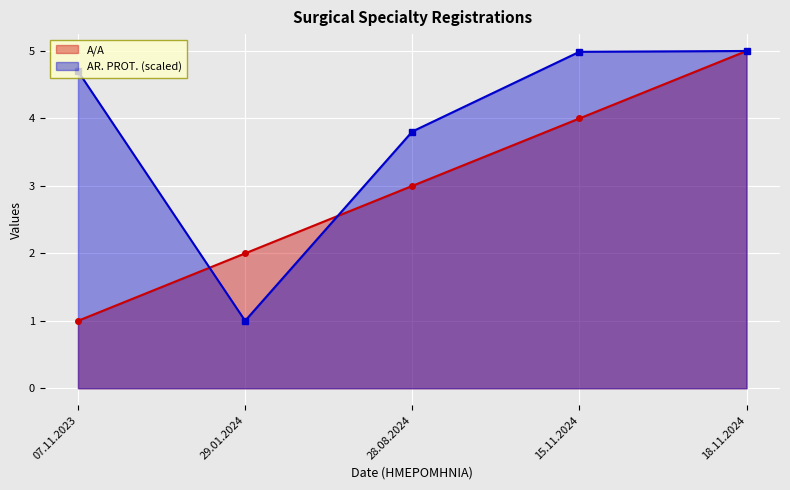

What is the difference between the highest and lowest values at 15.11.2024?

1.0